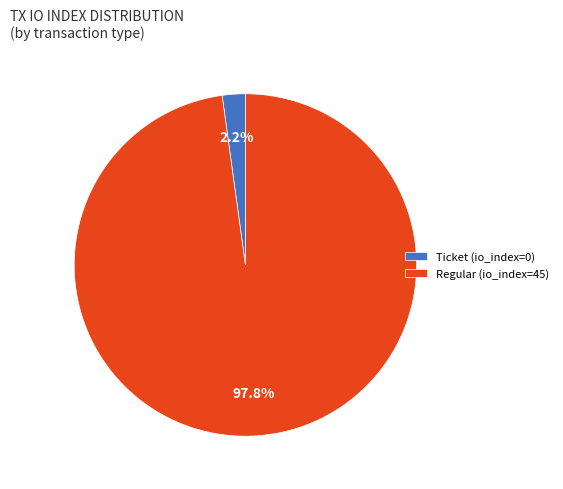

How many slices are in this pie chart?

2